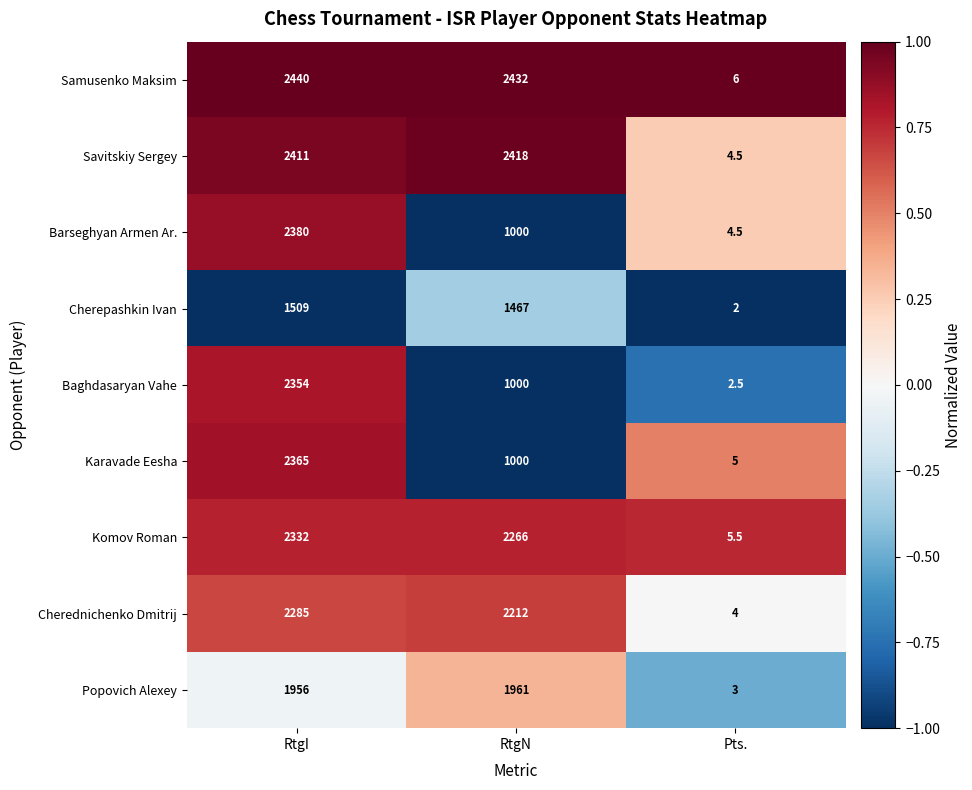

Which series has the largest range (max minus min)?

Samusenko Maksim